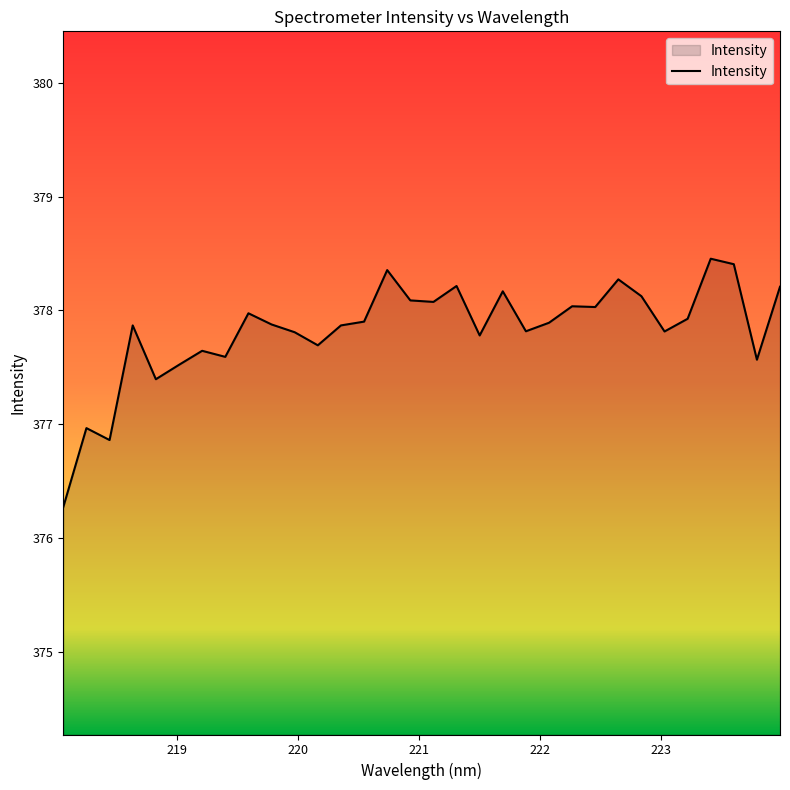

What is the minimum value shown in the chart?

376.3